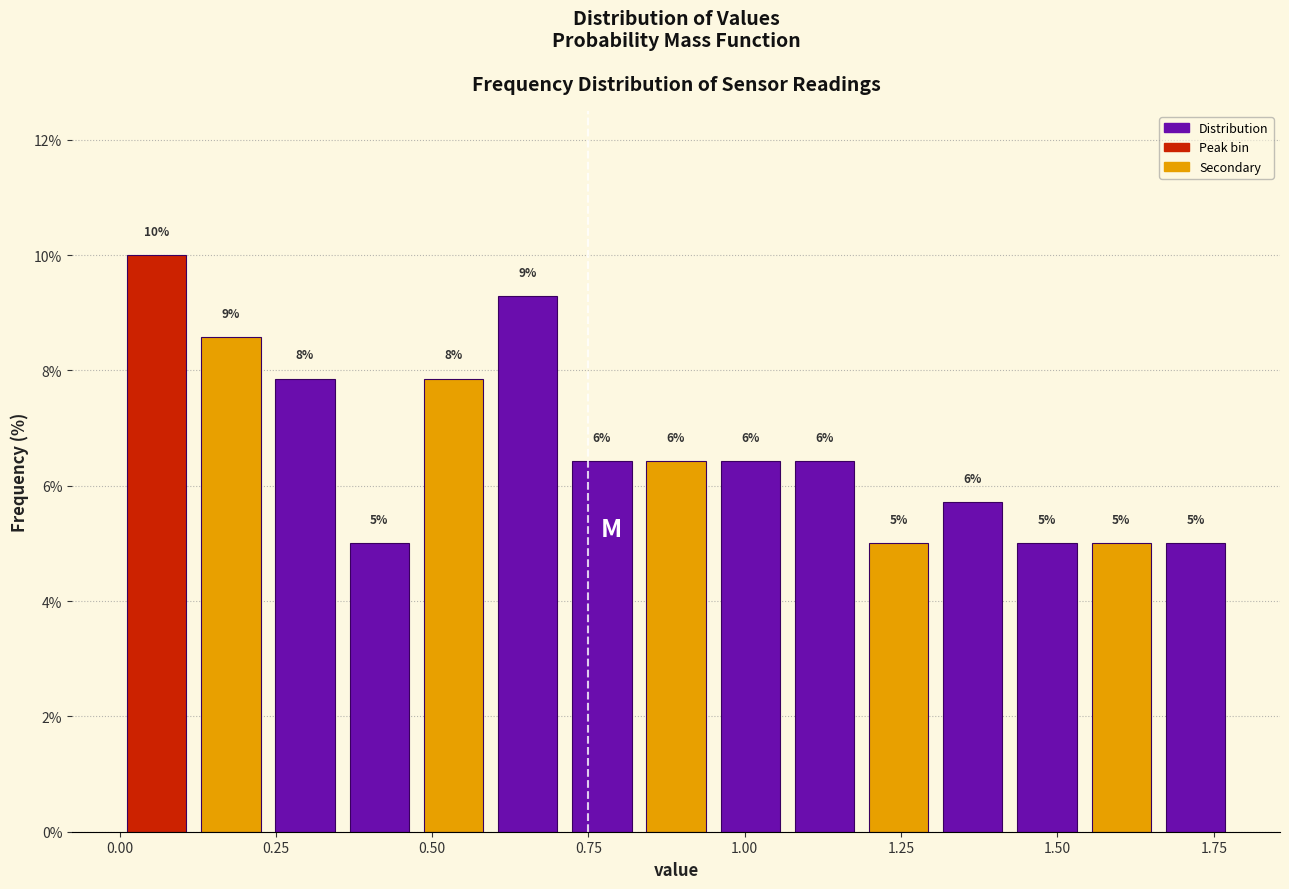

Read against the x-axis, roughly where is the centre of the tallest bar?

0.05